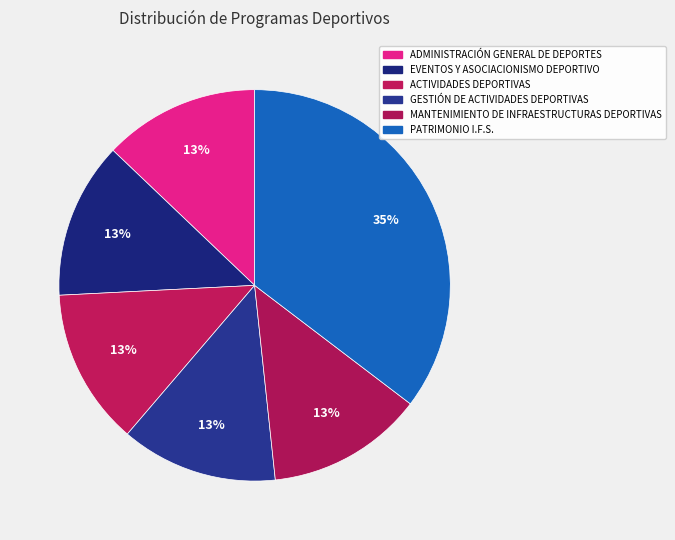

True or false: PATRIMONIO I.F.S. accounts for 35% of the total.

True